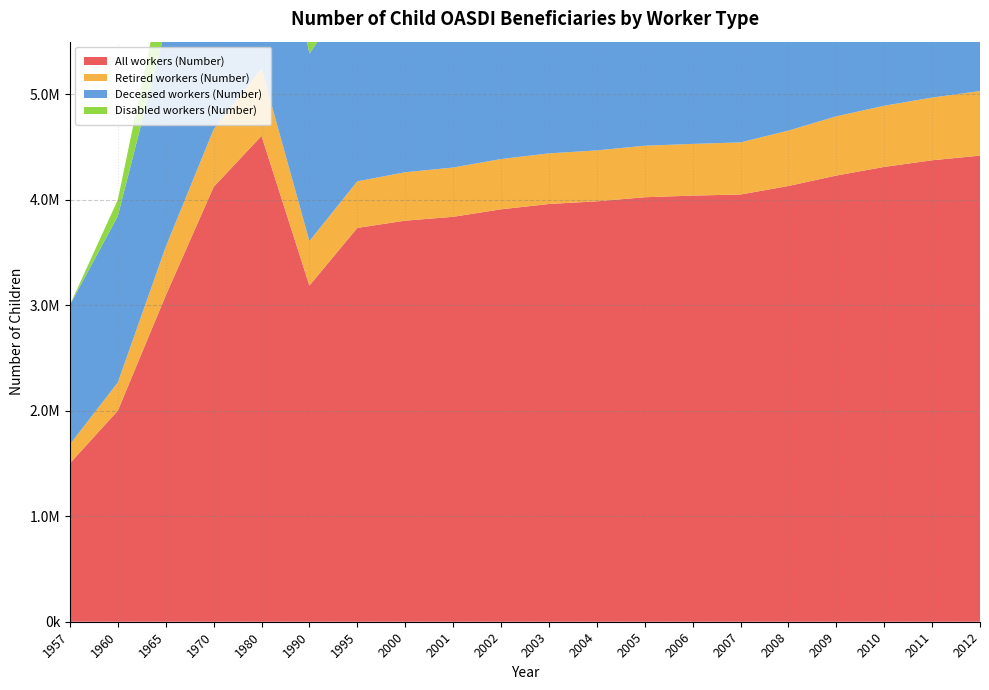

Reading right to left, list all the values displayed in this chart.

All workers (Number): 4419404	4375451	4312554	4230578	4131594	4050691	4040530	4024815	3986319	3960909	3910256	3839381	3802863	3734097	3187010	4606517	4122305	3092659	2000451	1502077
Retired workers (Number): 612256	594355	579859	561451	525197	494296	489940	488425	482894	480033	476684	467064	458951	441600	422200	638711	545708	460781	268168	179697
Deceased workers (Number): 1907096	1907336	1912789	1921148	1914524	1891706	1898862	1903477	1904631	1909983	1907899	1890156	1878007	1883643	1776013	2609920	2687997	2074263	1576802	1322380
Disabled workers (Number): 1900052	1873760	1819906	1747979	1691873	1664689	1651728	1632913	1598794	1570893	1525673	1482161	1465905	1408854	988797	1357886	888600	557615	155481	0